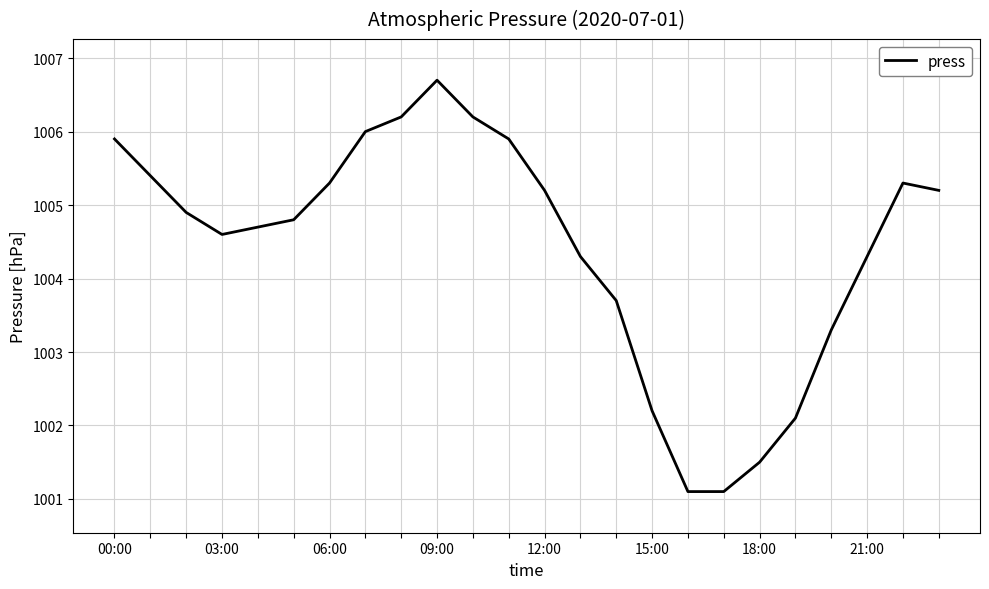

What is the greatest value displayed?

1006.7